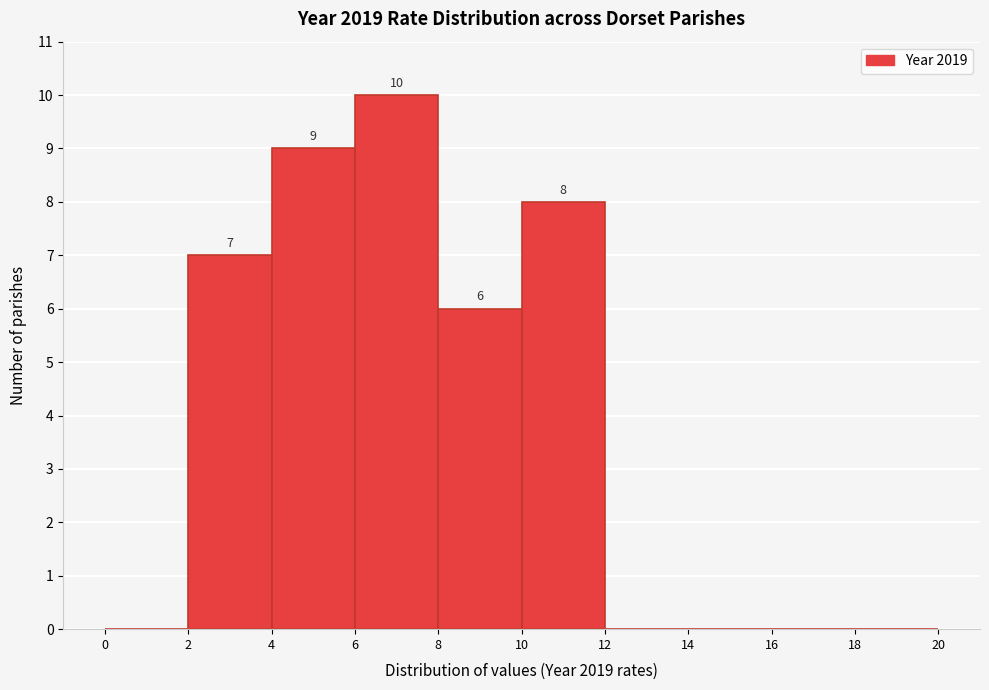

Over which range of the x-axis is the bar tallest?

6 to 8